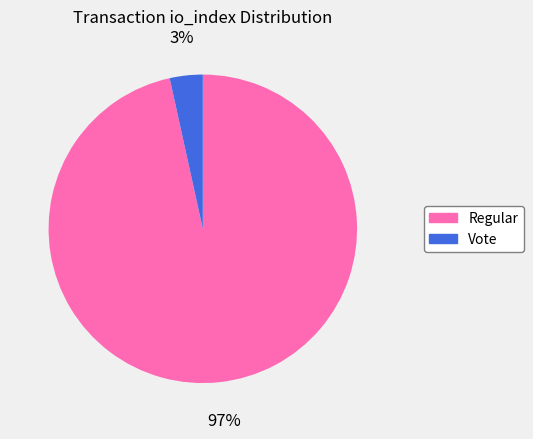

Is there any slice that represents more than half of the pie?

Yes